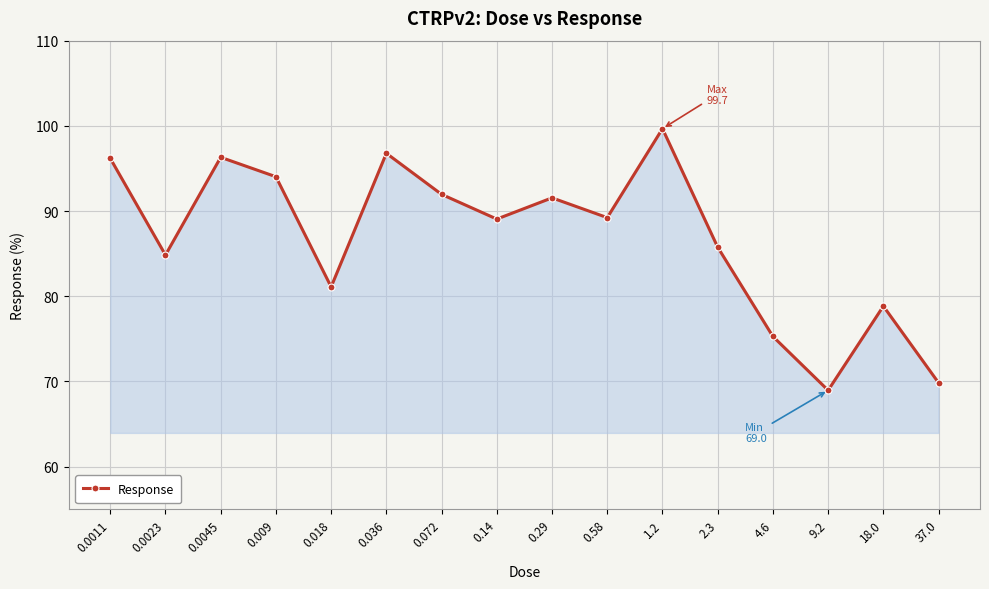

What is the value of the 12th point from the left?

85.8